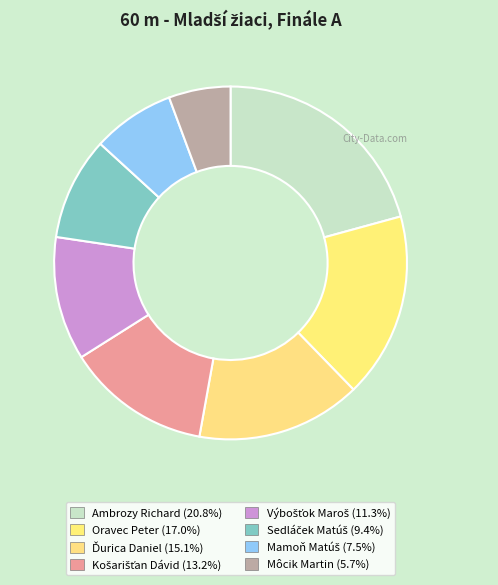

How many segments does this pie chart have?

8